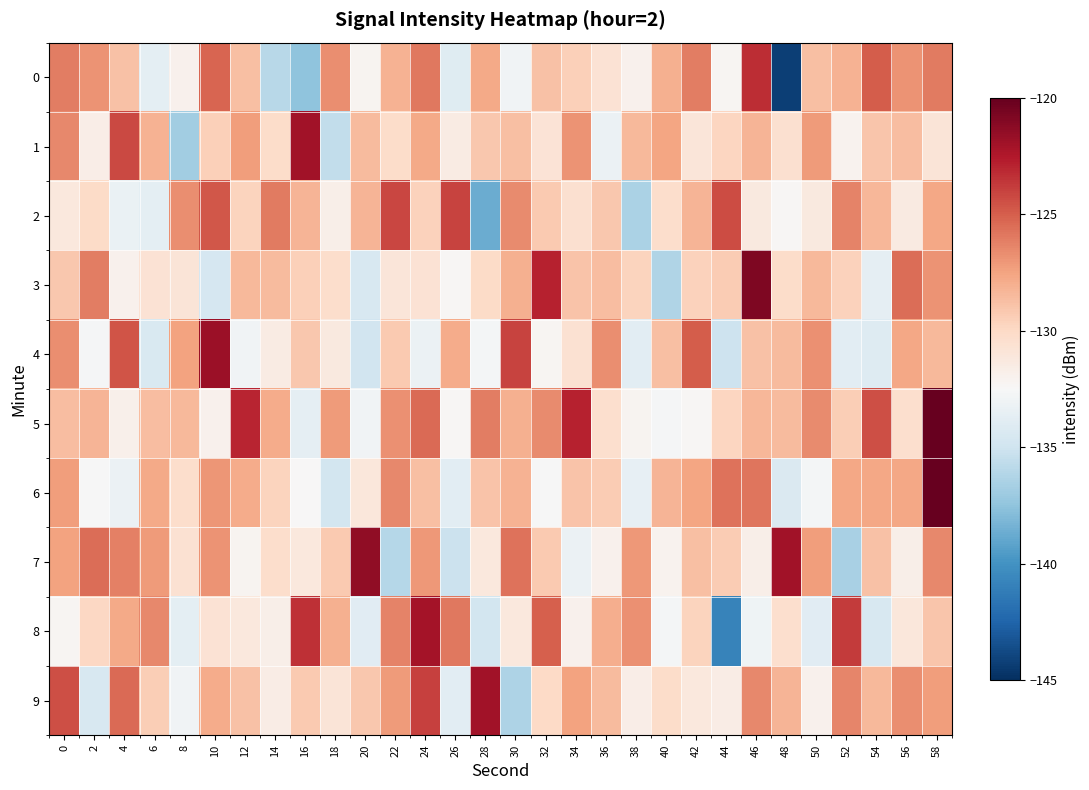

Between 36 and 54, which is larger?

54